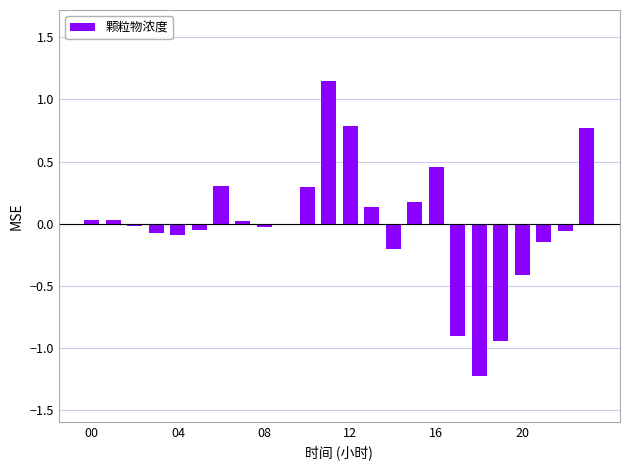

How many series are shown in this chart?

1